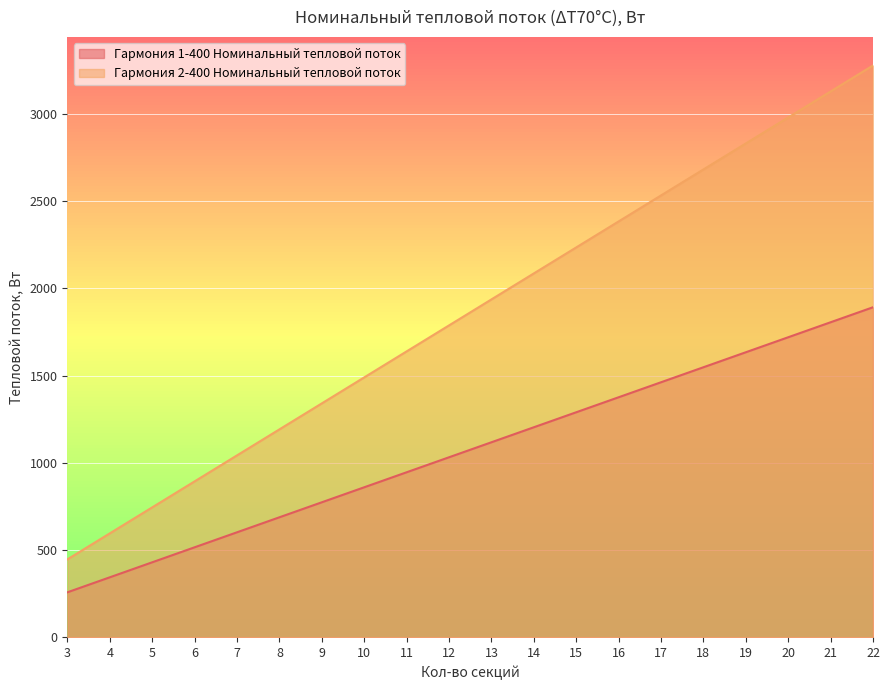

What is the difference between the Гармония 2-400 Номинальный тепловой поток values at 7 and 6?

149